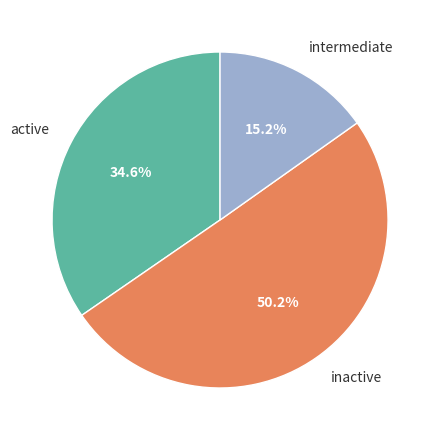

Rank the categories by value from highest to lowest.

inactive, active, intermediate